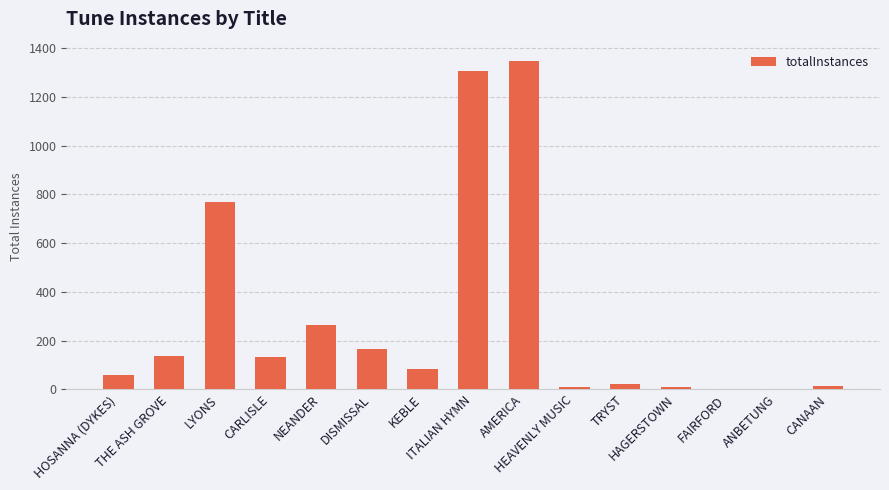

What is the sum of all values?

4318